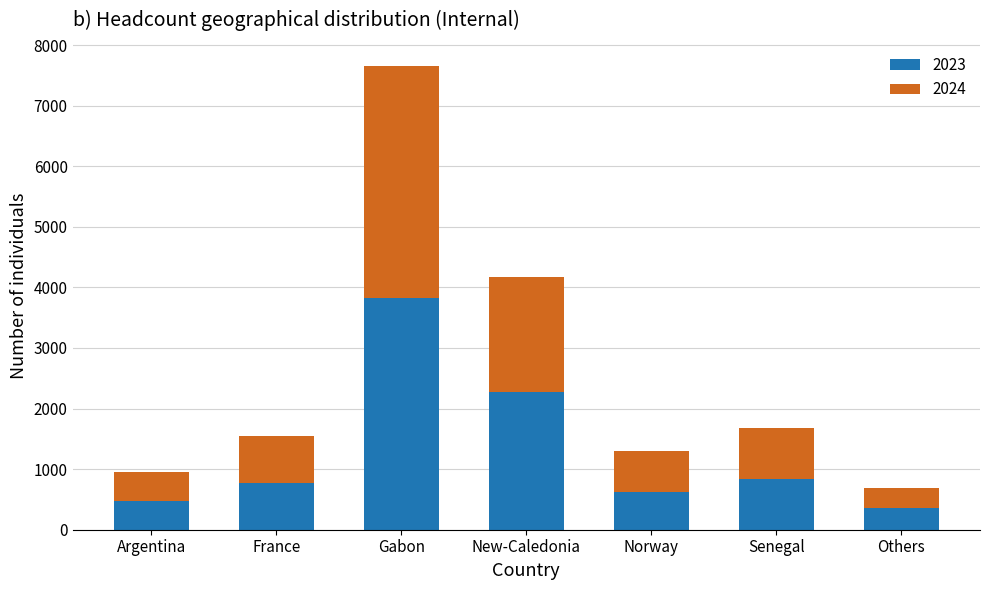

At which category is the sum across all series the highest?

Gabon